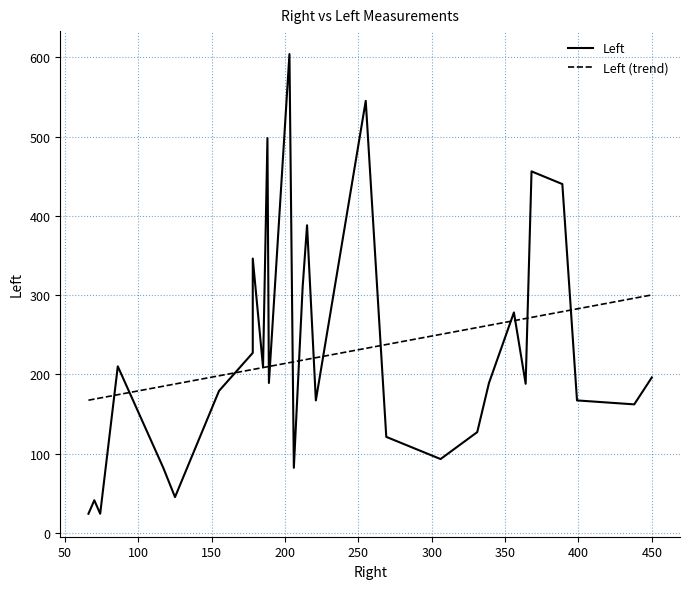

What is the sum of the Left values at 9 and 5?

166